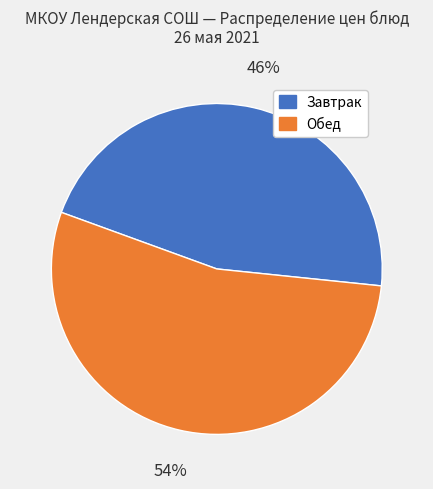

Does any single category account for the majority?

Yes